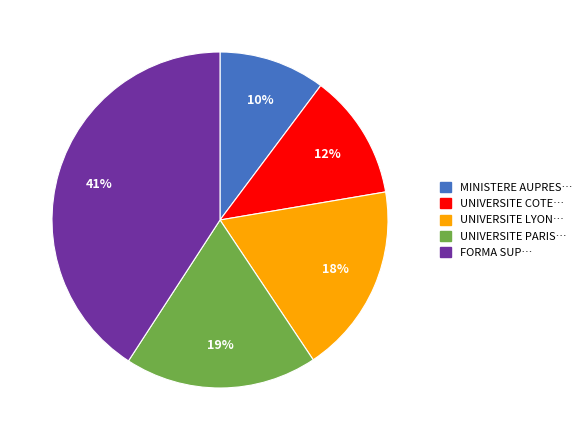

Count the number of slices in the pie.

5